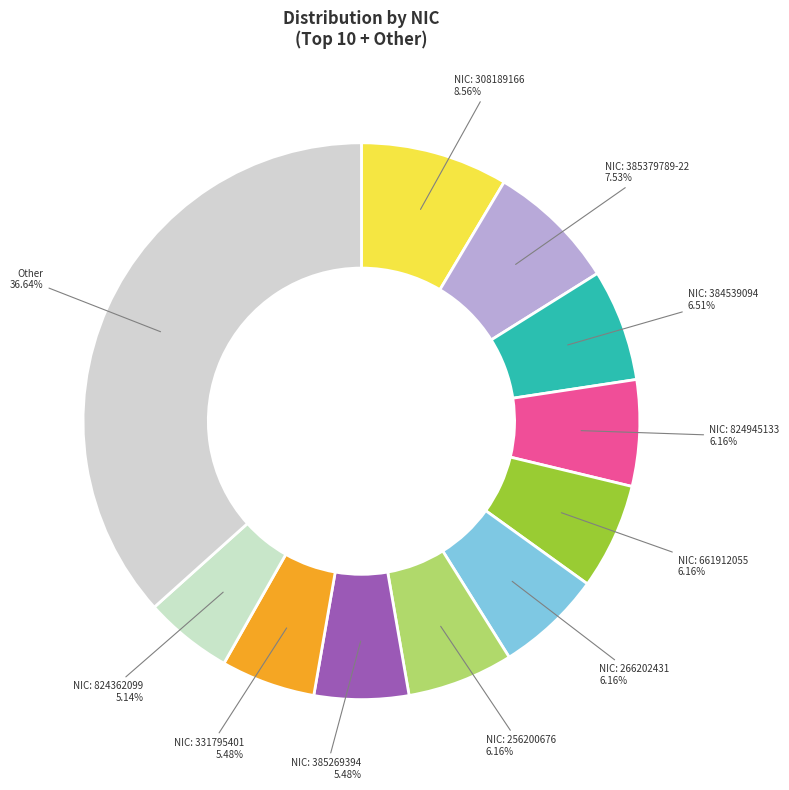

Which category has the biggest portion of the pie?

Other